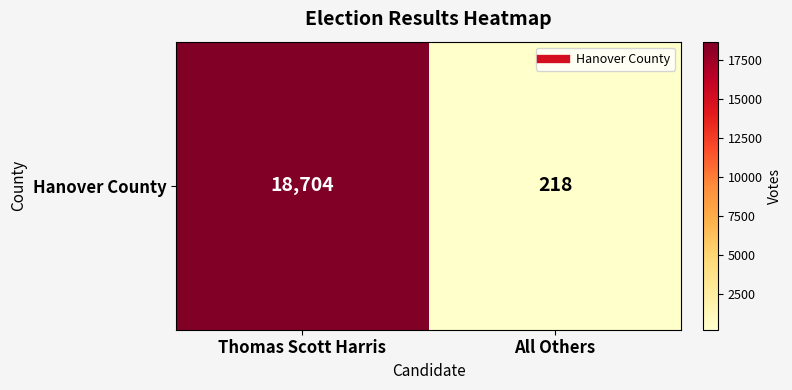

Reading left to right, list all the values displayed in this chart.

Thomas Scott Harris=18704	All Others=218